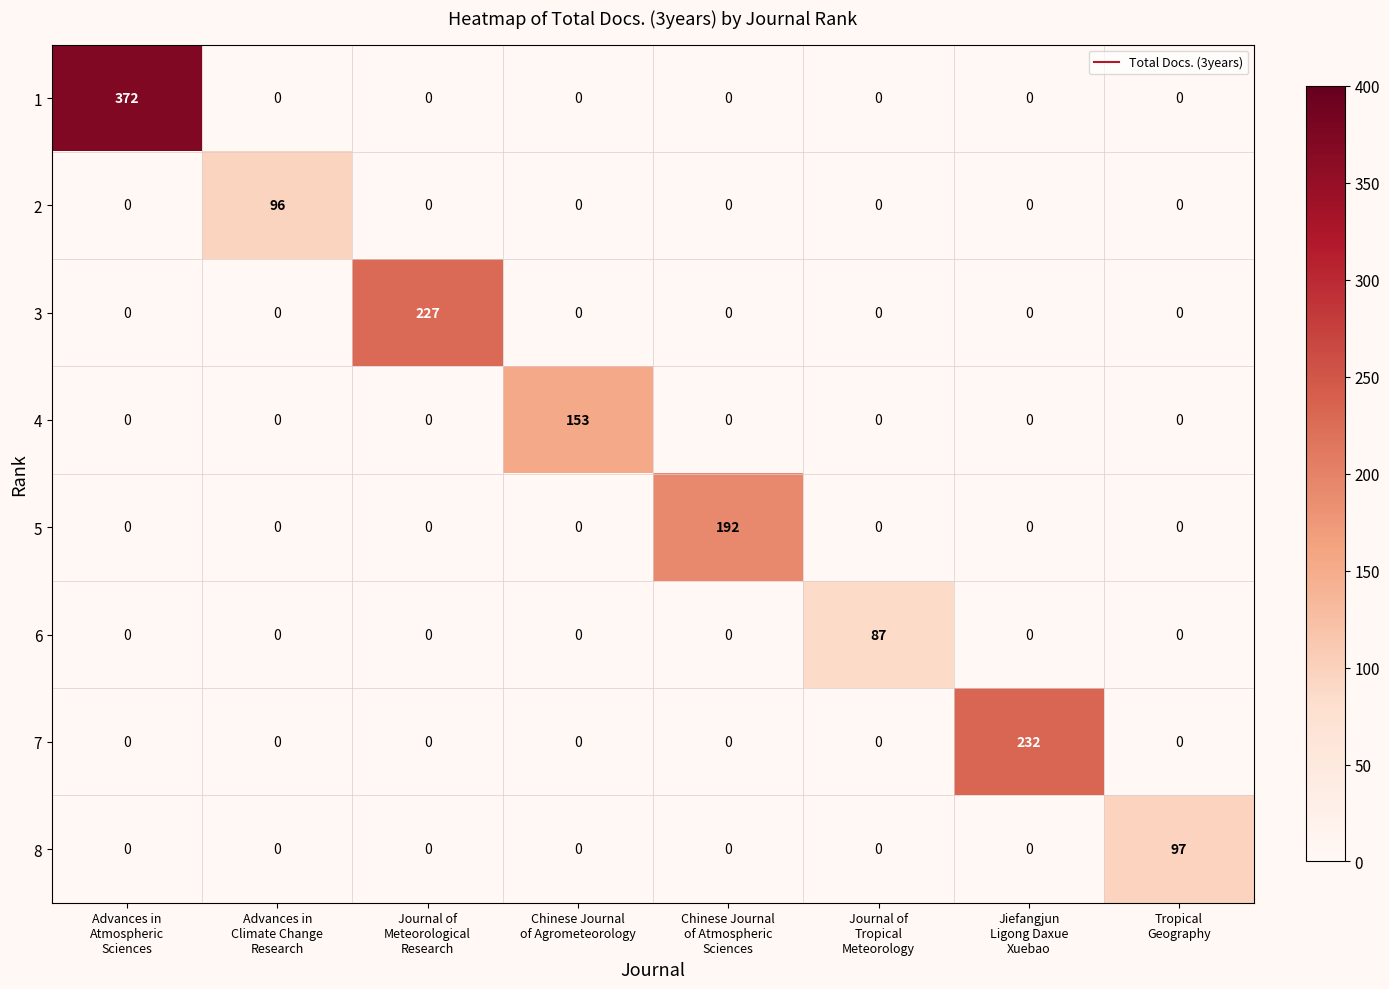

What is the average value of the 5 series?

24